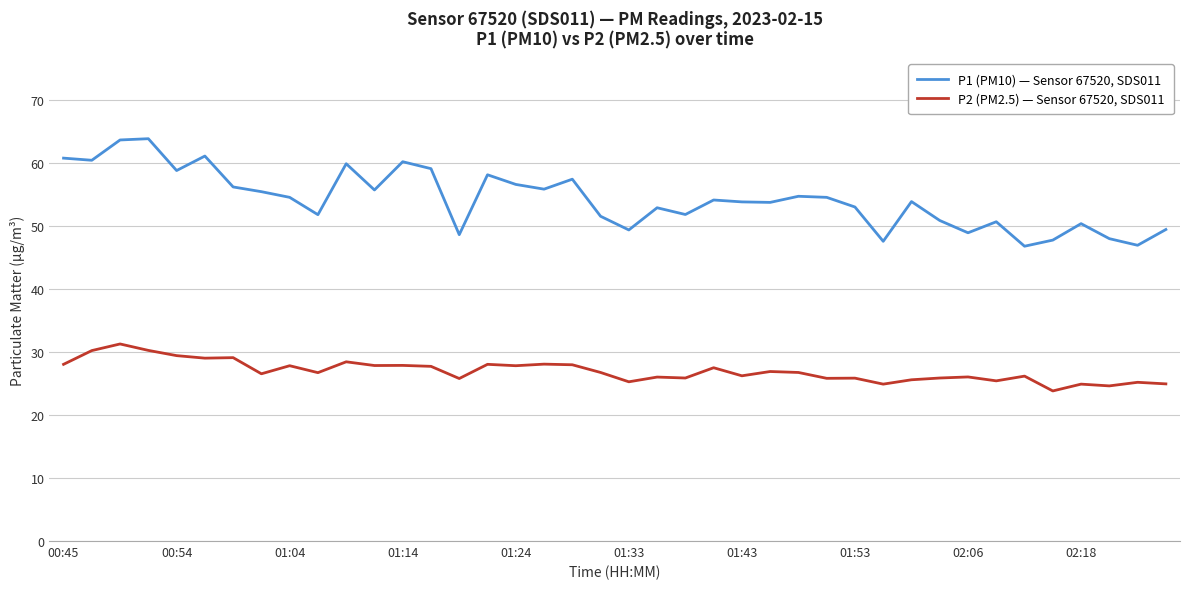

What is the maximum value for P1 (PM10) — Sensor 67520, SDS011?

63.8